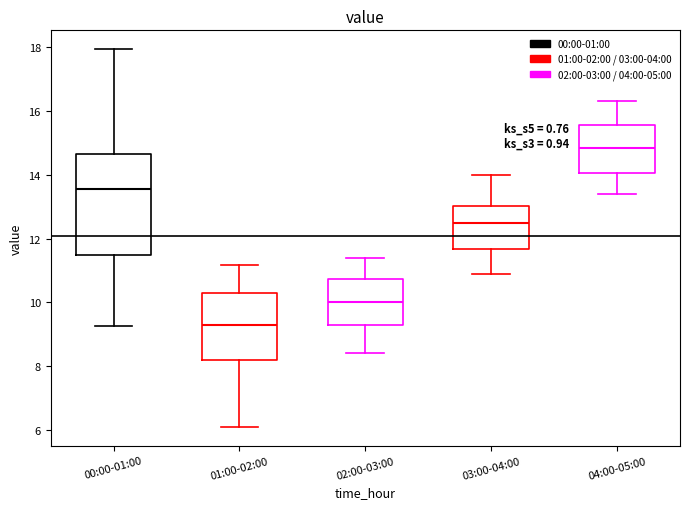

Comparing the boxes themselves (not the whiskers), which one is the tallest?

00:00-01:00